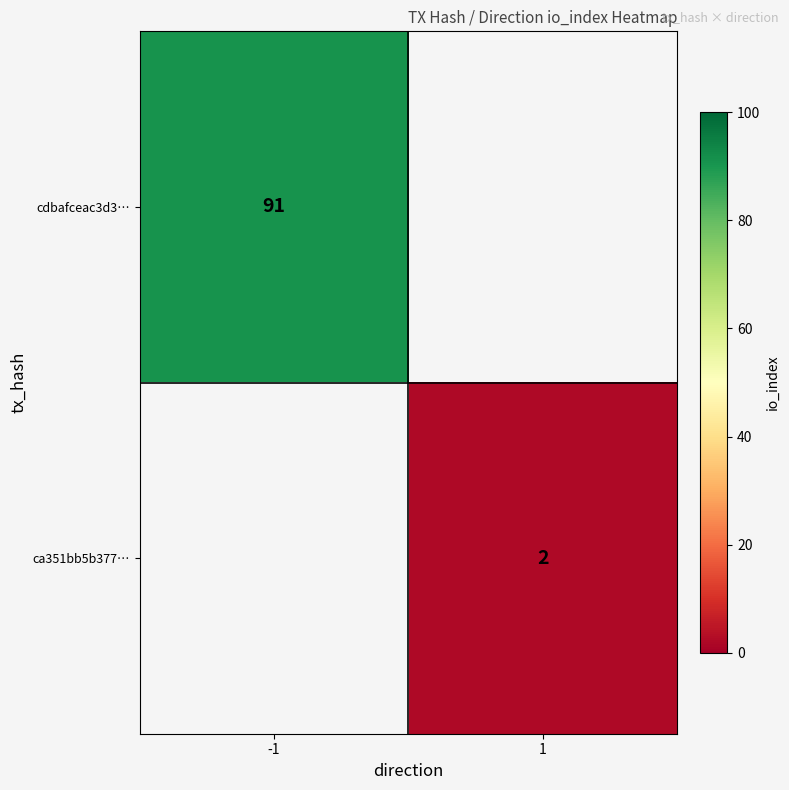

The cdbafceac3d3… series shows 26 at -1. True or false?

False